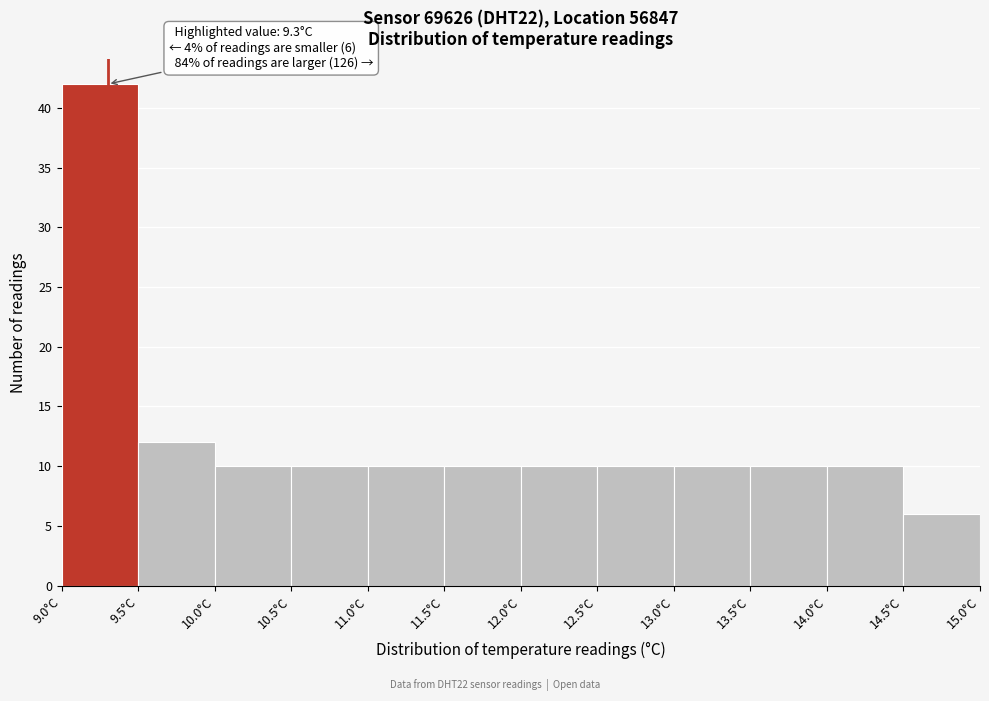

Over which range of the x-axis is the bar tallest?

9.0 to 9.5